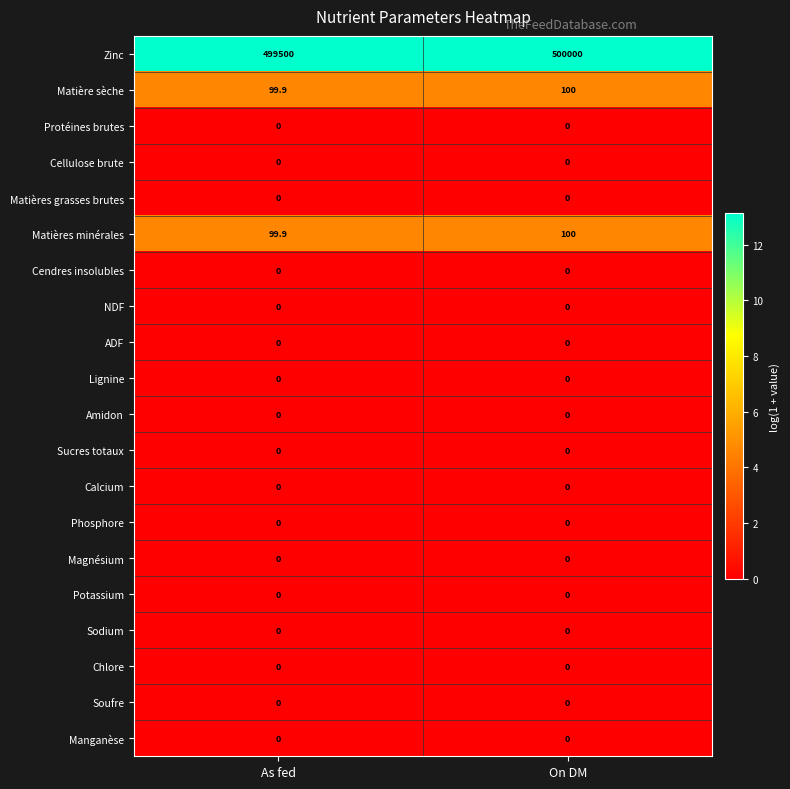

What is the total value across all series at On DM?

500200.0